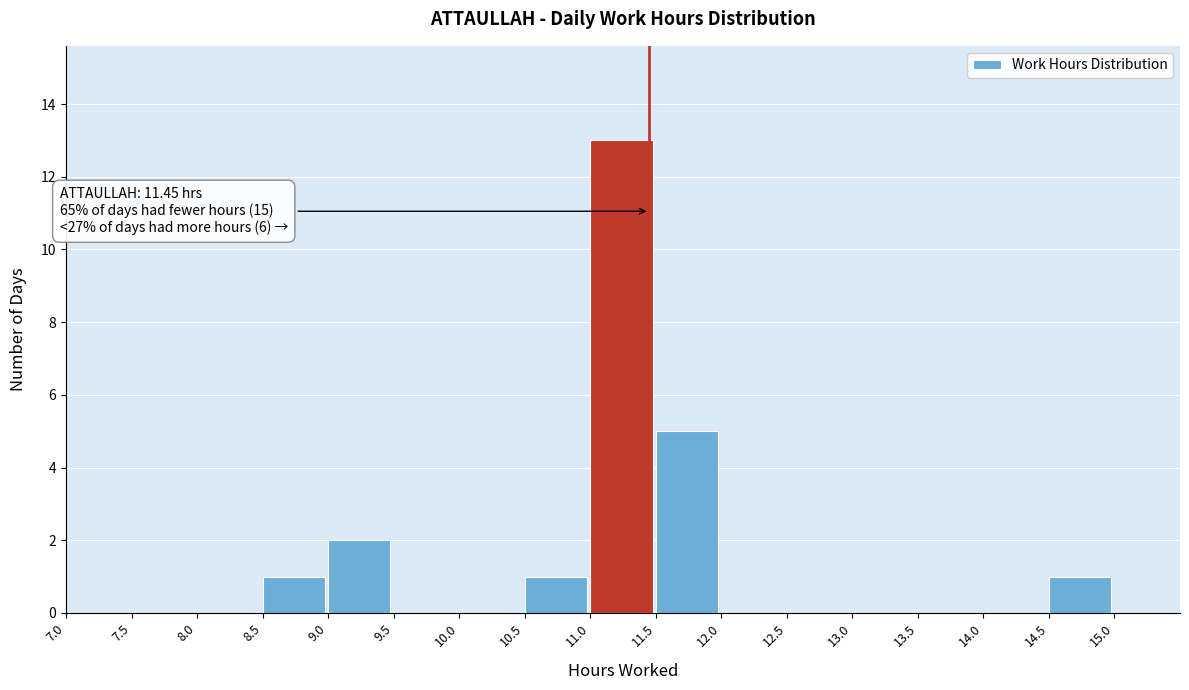

Over which range of the x-axis is the bar tallest?

11.0 to 11.5